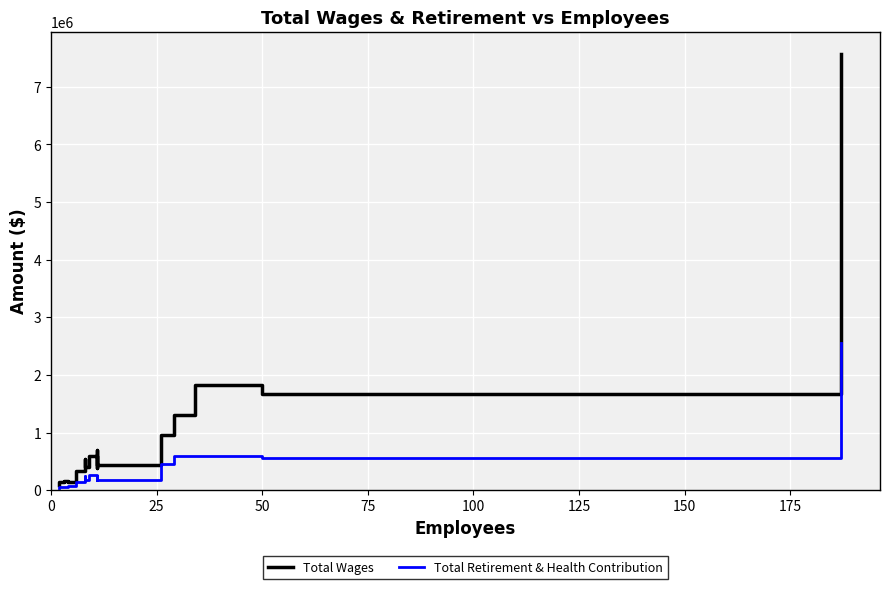

What is the minimum value shown in the chart?

37343